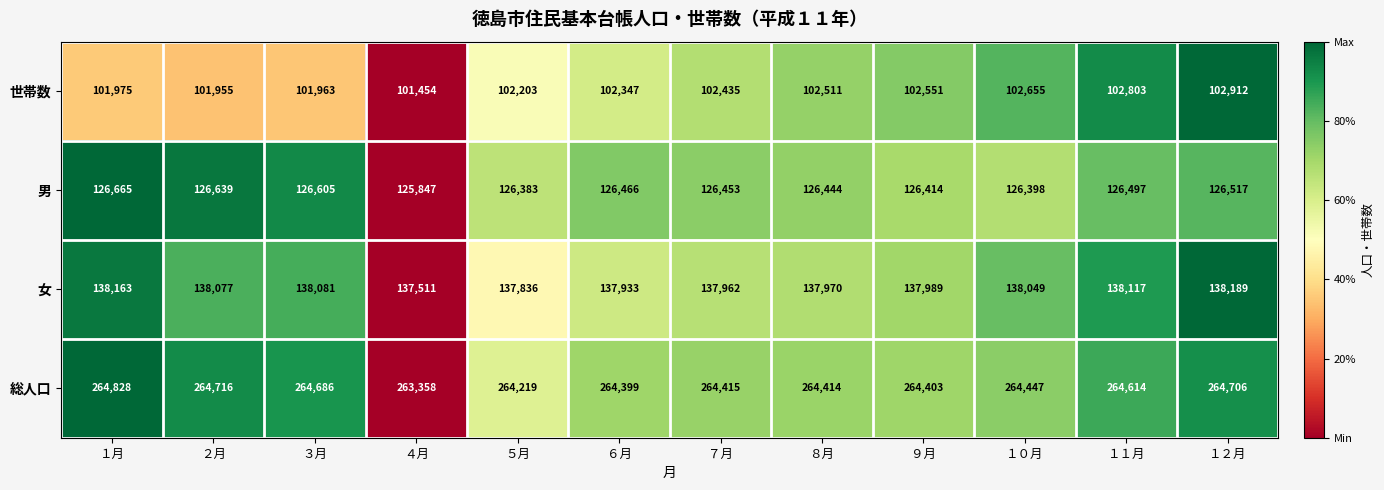

At which category is the sum across all series the highest?

１２月